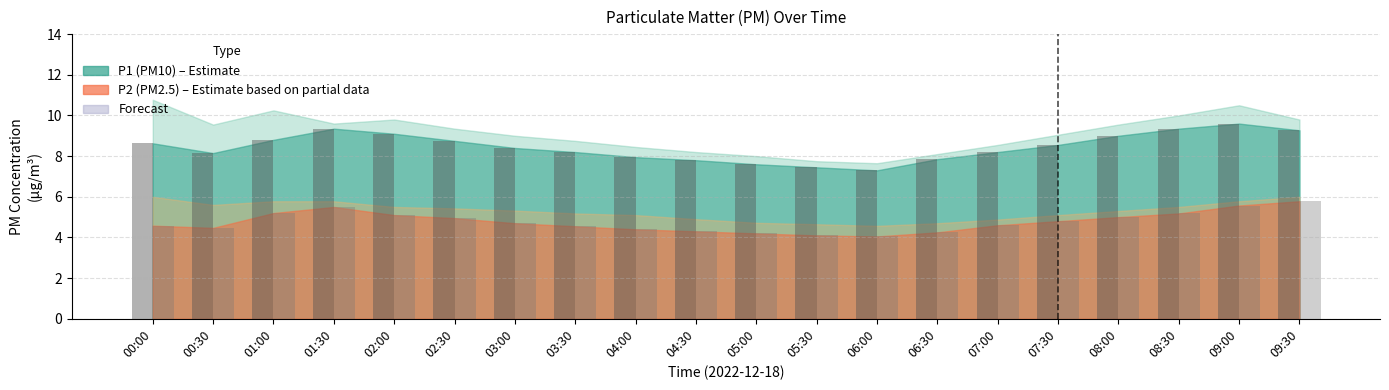

What is the total value across all series at 05:00?

11.8